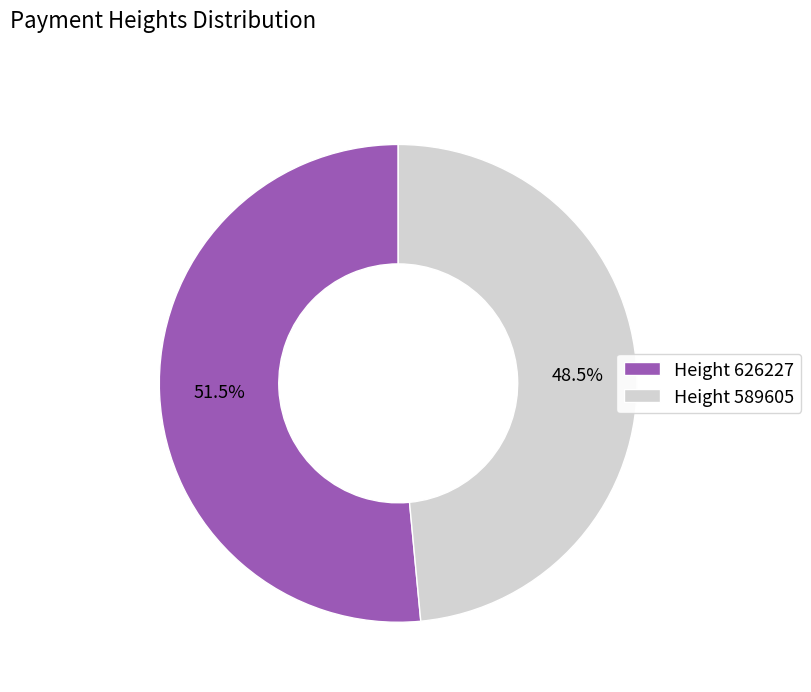

Rank the categories by value from lowest to highest.

Height 589605, Height 626227